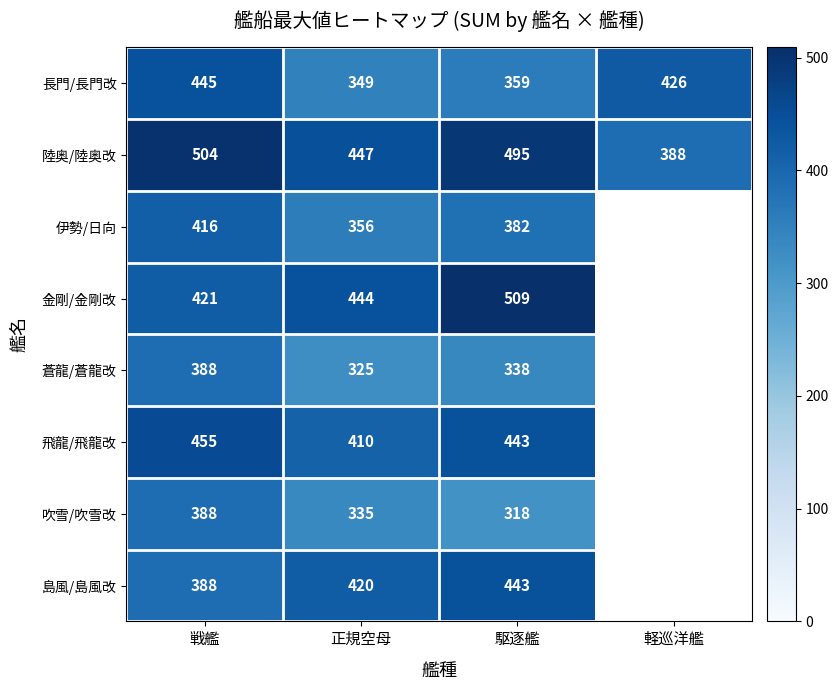

Rank the categories by 陸奥/陸奥改 value from highest to lowest.

戦艦, 駆逐艦, 正規空母, 軽巡洋艦